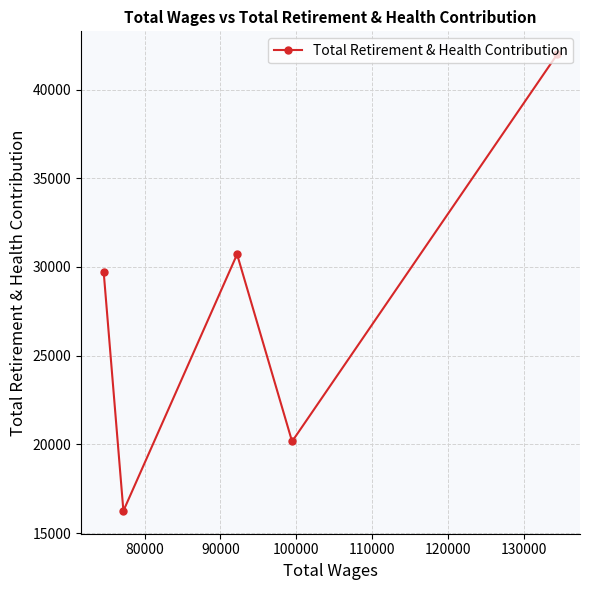

What is the difference between the maximum and minimum values?

25744